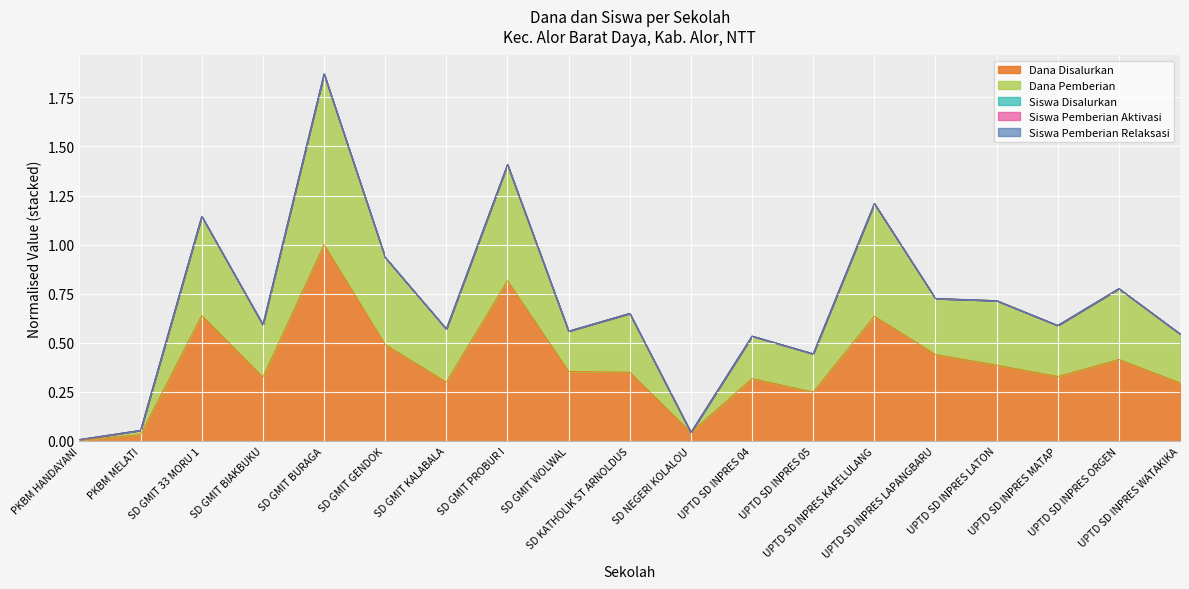

At how many categories does at least one series exceed 0?

19